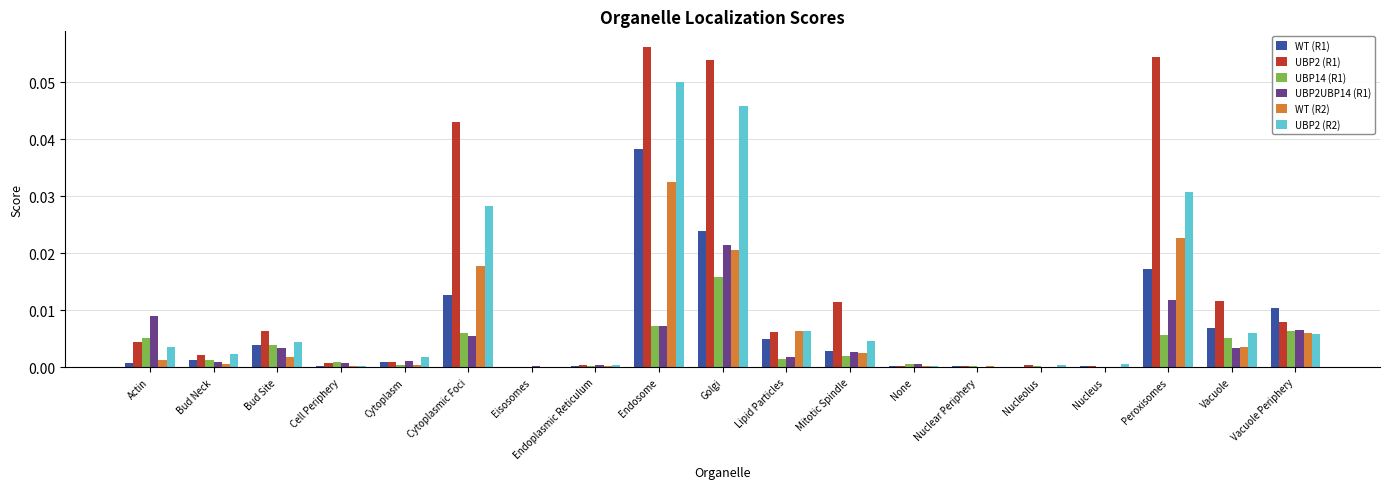

The value of WT (R2) at Bud Neck is 0.0. True or false?

True